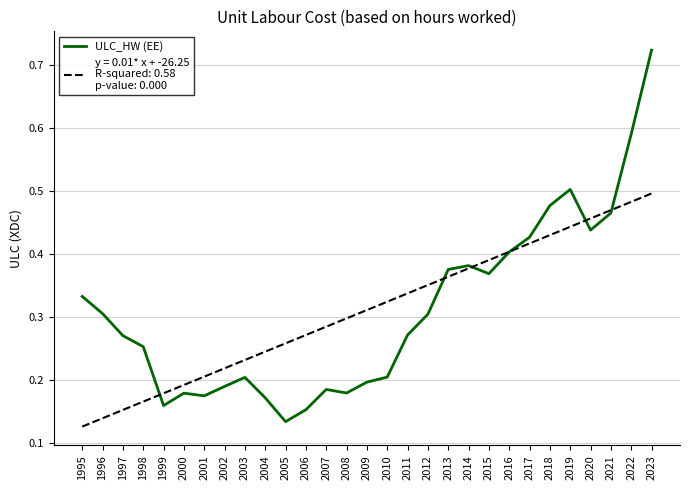

Which category has the highest value across all series?

2023